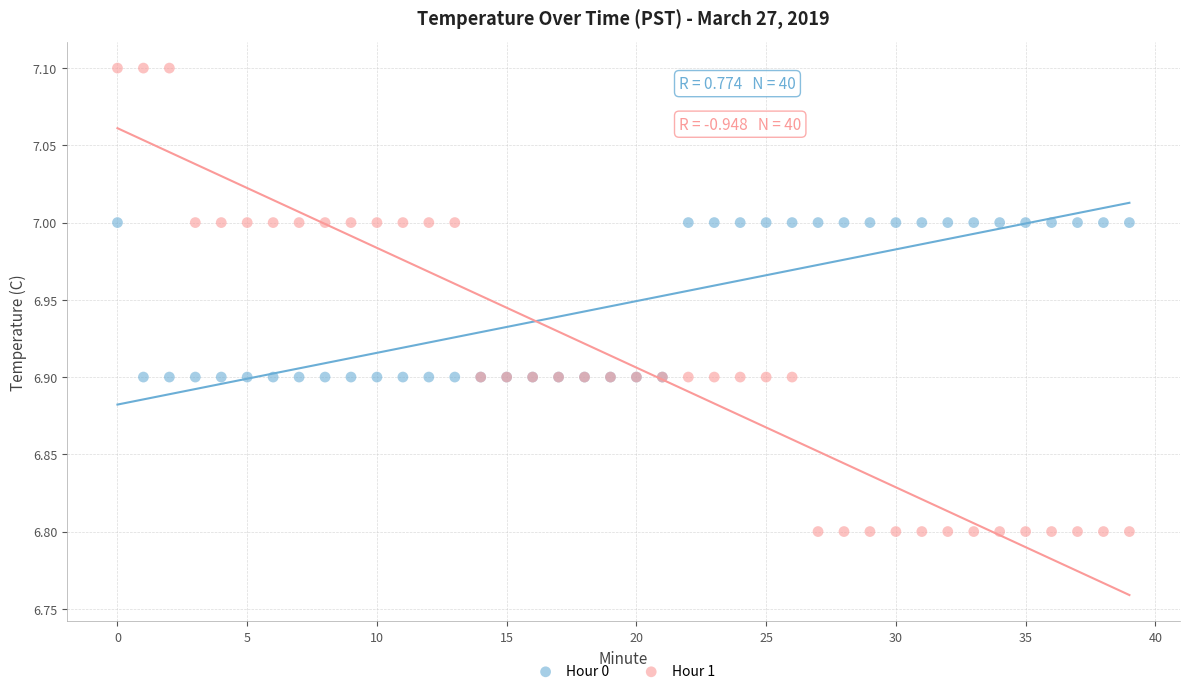

Which series has the widest spread of Y values?

Hour 1